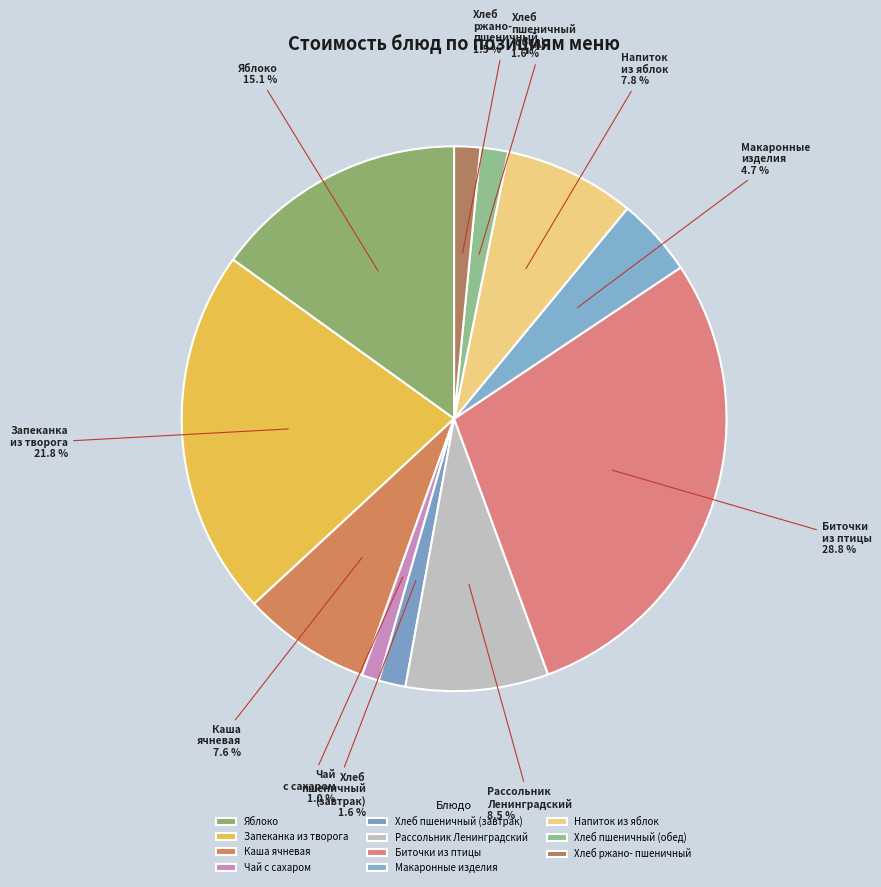

Which category has the smallest portion of the pie?

Чай с сахаром